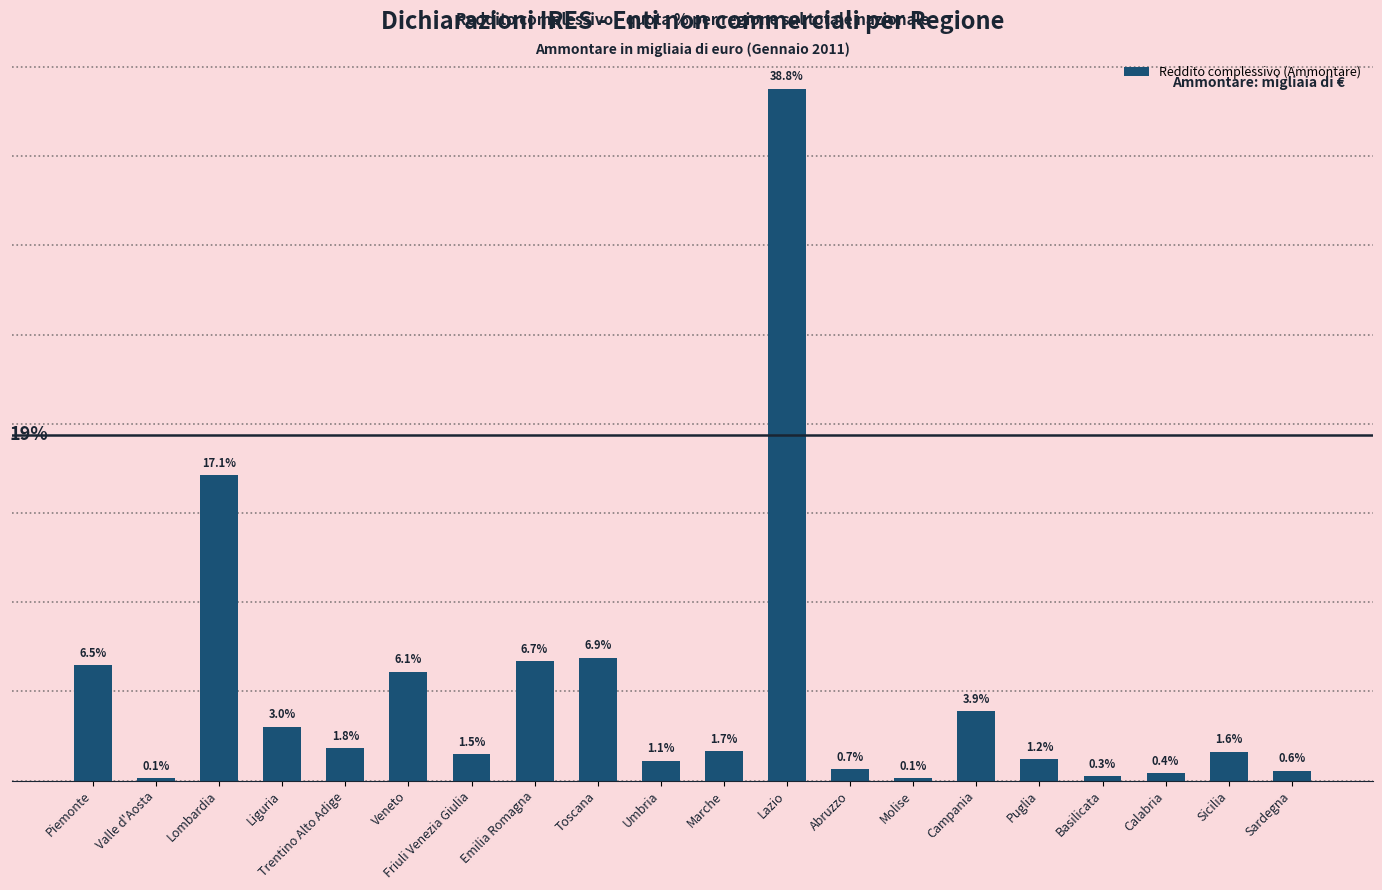

What is the label of the 7th bar from the left?

Friuli Venezia Giulia